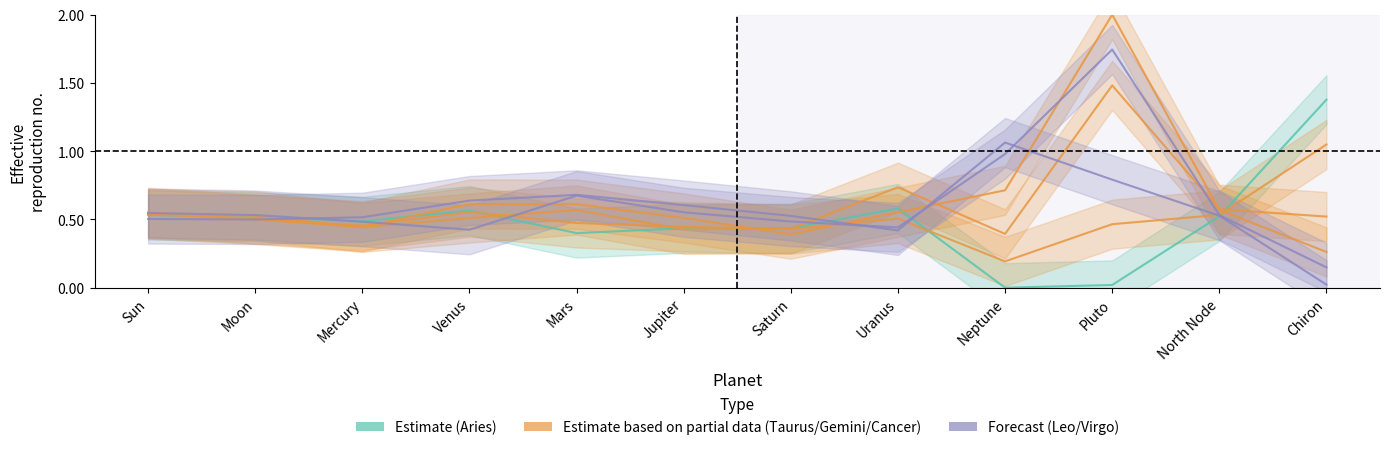

Count the number of categories in the chart.

12